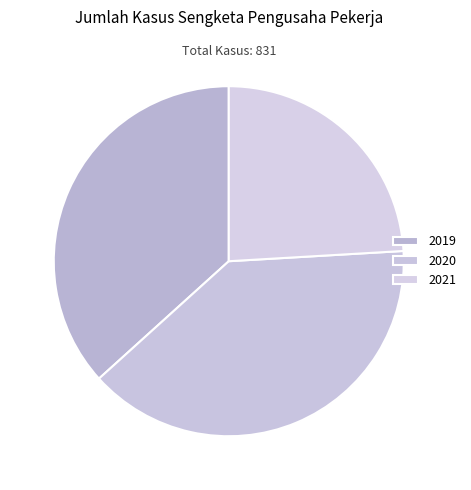

Do 2020 and 2019 together represent more than half of the pie?

Yes